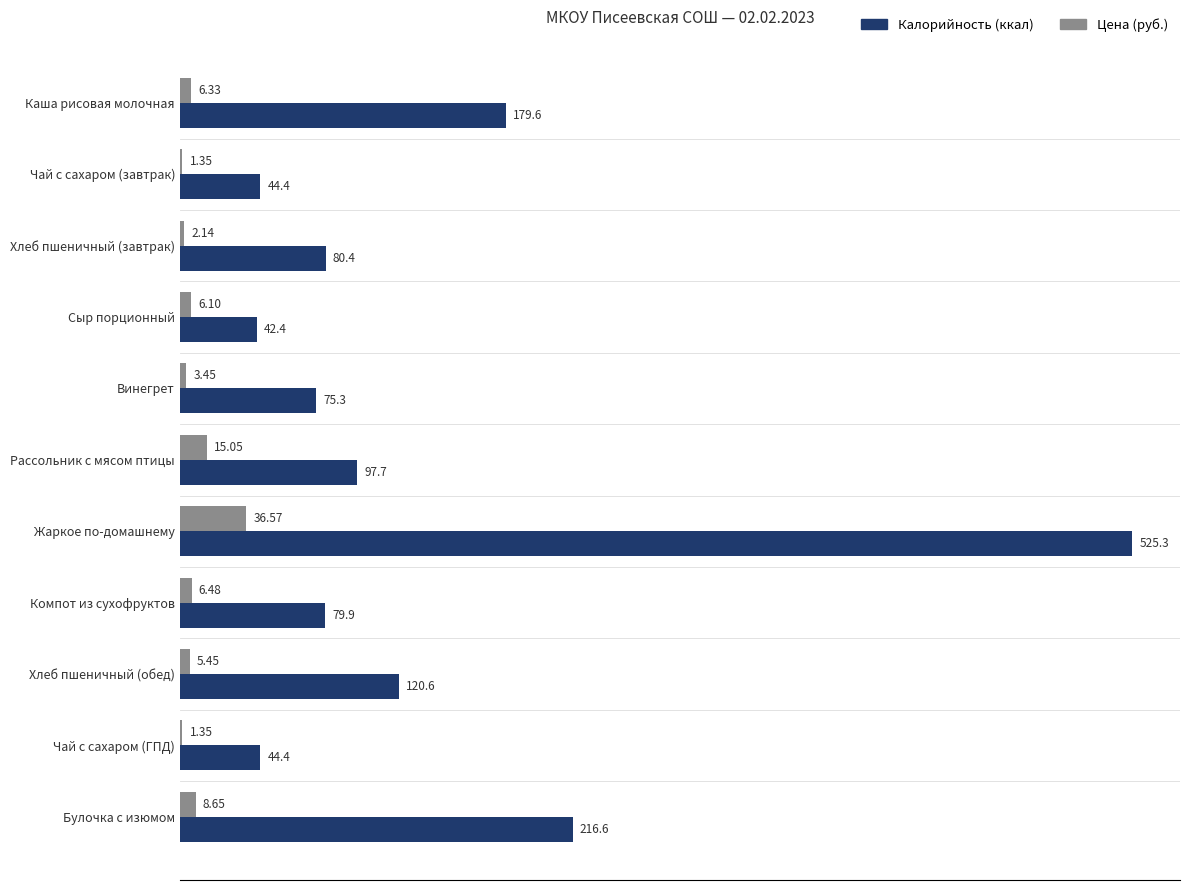

Where is Цена (руб.) nearest to the value 18?

Рассольник с мясом птицы